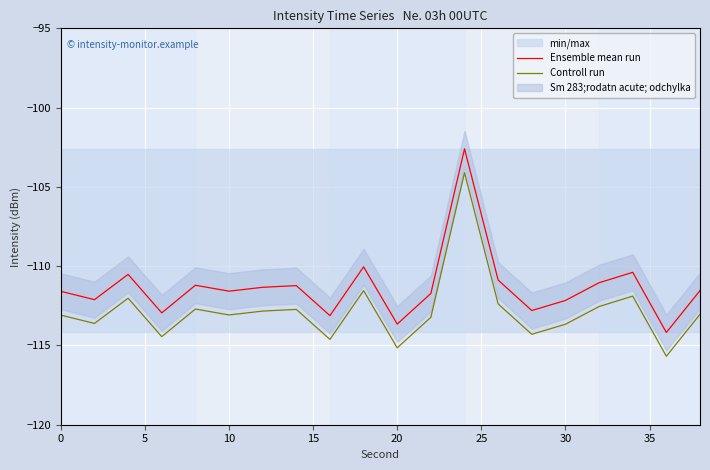

What is the highest value of the Ensemble mean run series?

-102.6